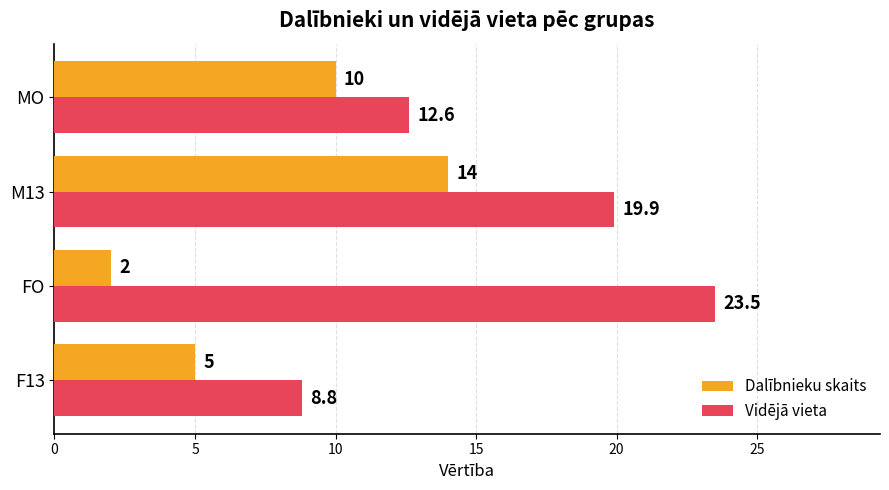

At which category is the sum across all series the highest?

M13